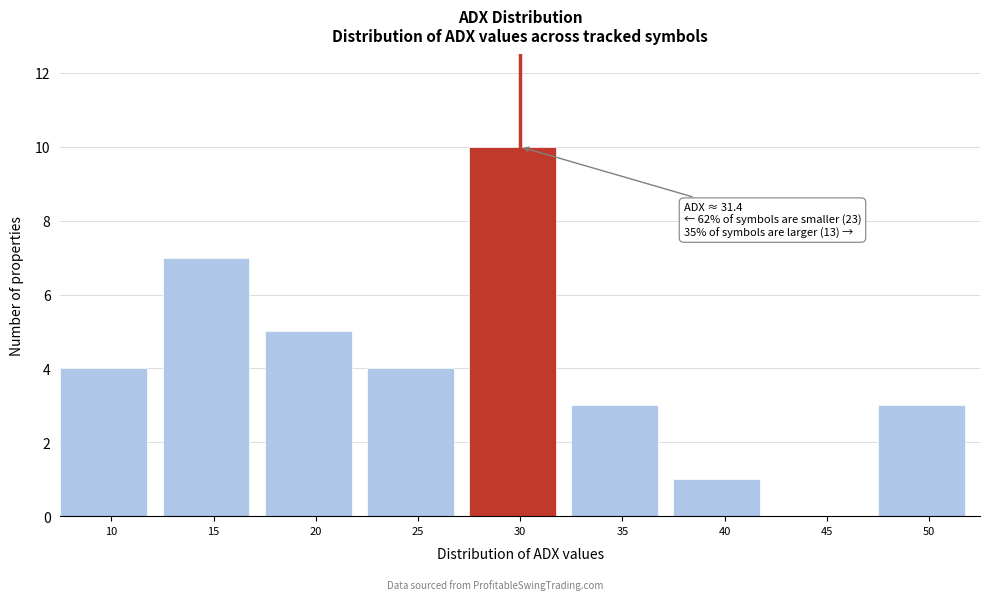

Reading left to right, transcribe all the data shown in this chart.

10=4	15=7	20=5	25=4	30=10	35=3	40=1	45=0	50=3